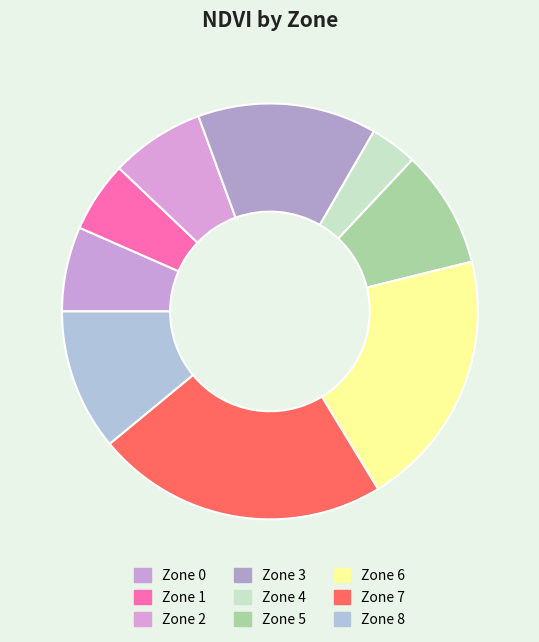

True or false: Zone 8 accounts for 2% of the total.

False